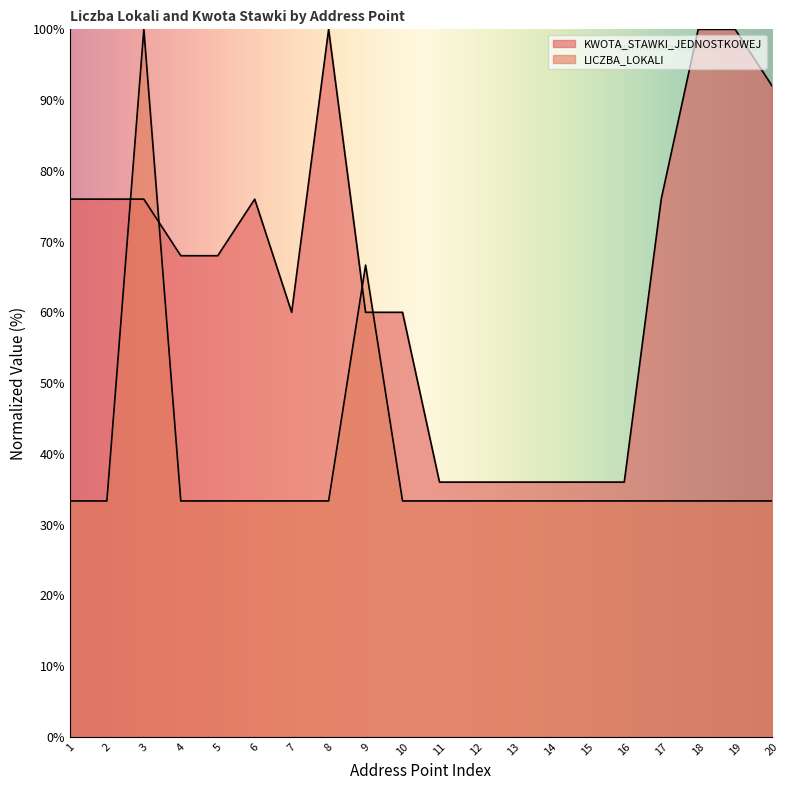

How many lines are shown in the chart?

2